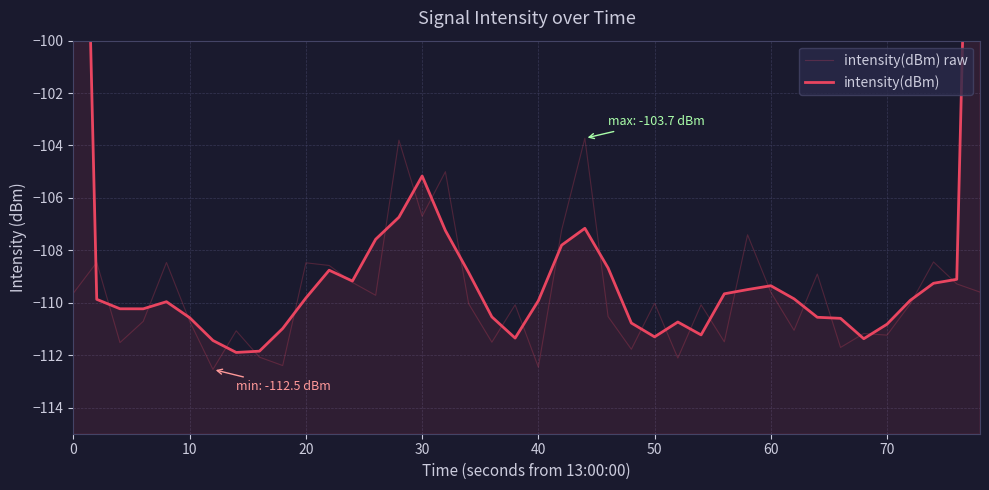

At how many categories does at least one series exceed -104?

4